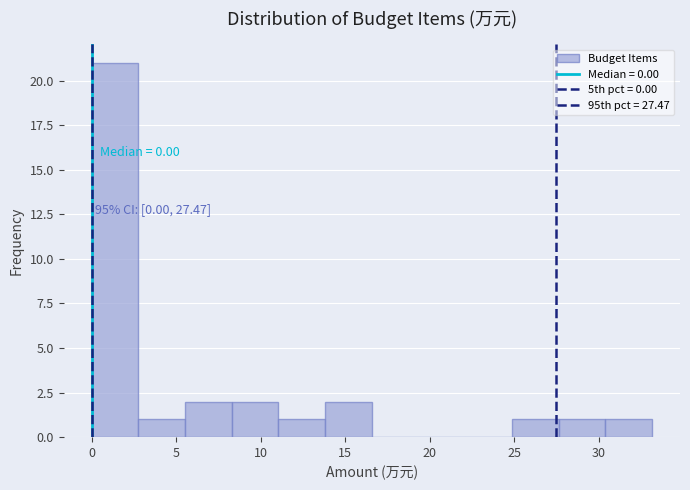

Which range on the x-axis has the tallest bar?

0.0 to 3.0